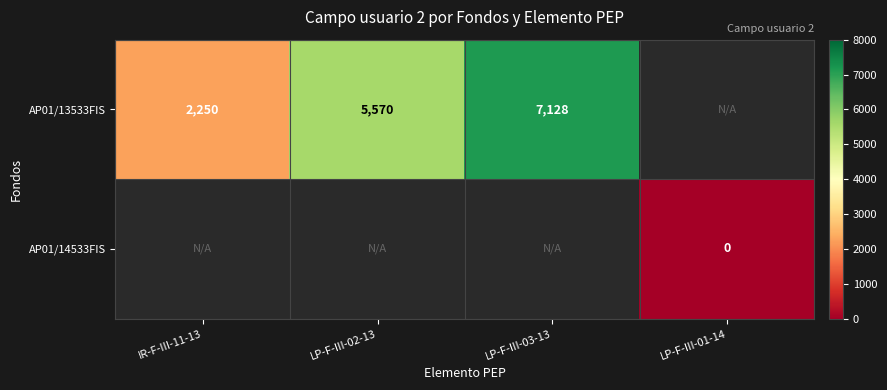

Is it true that AP01/13533FIS equals 2250 at IR-F-III-11-13?

True